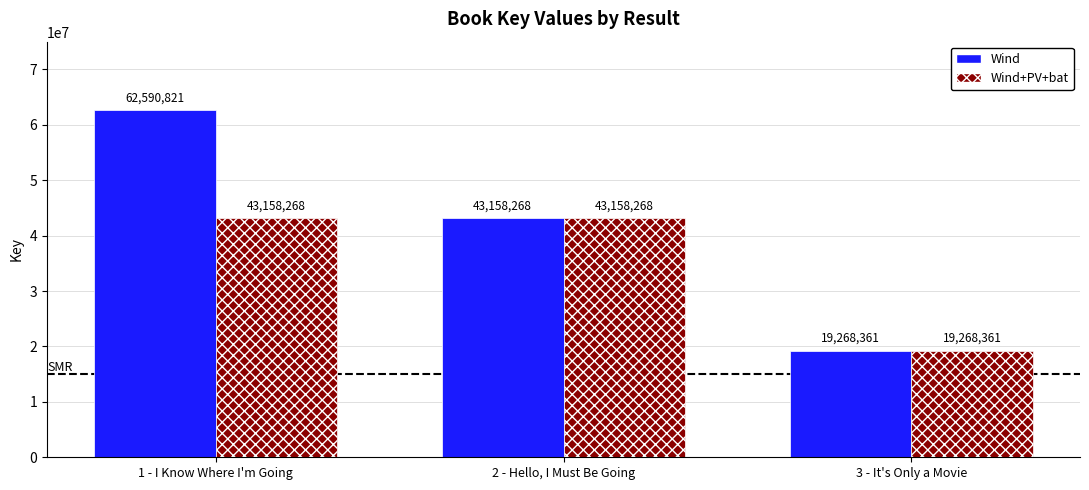

Reading left to right, extract all data points from this chart.

Wind: 62590821	43158268	19268361
Wind+PV+bat: 43158268	43158268	19268361